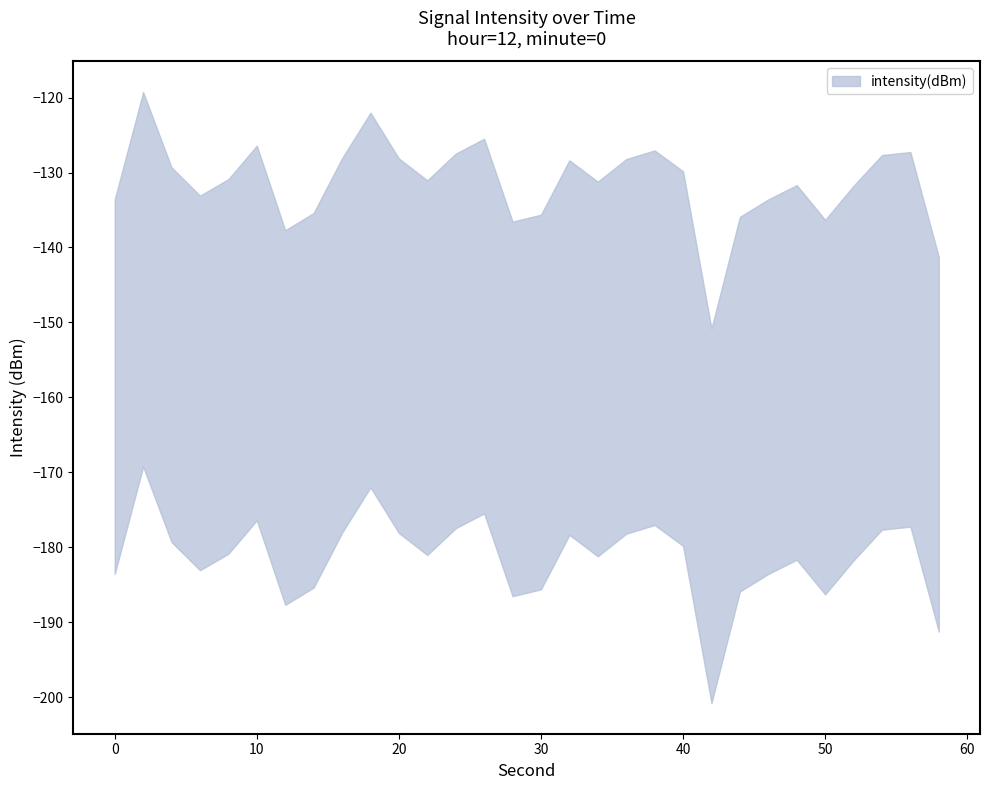

Where does the data first go above -130?

2